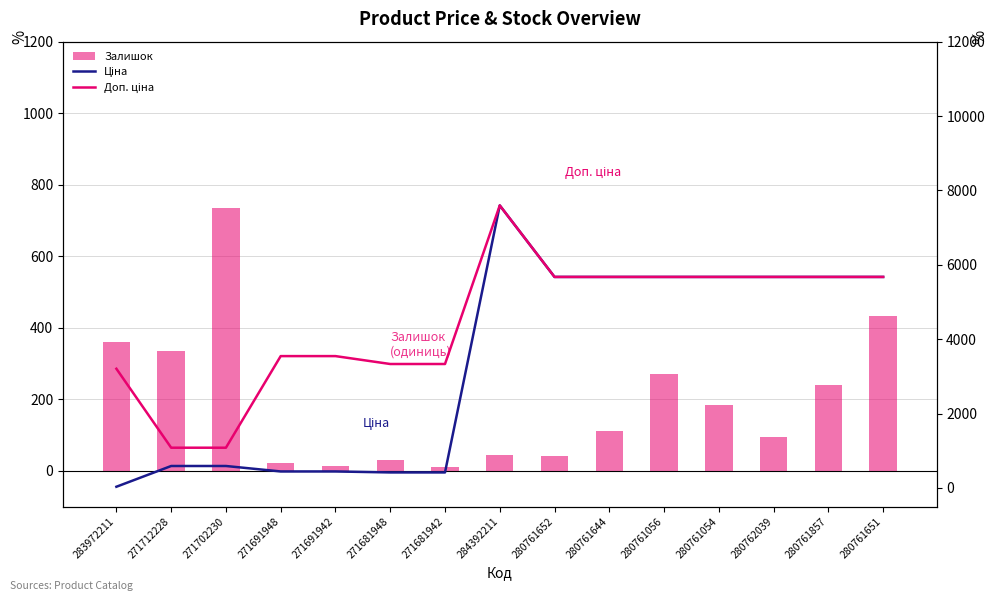

Between 280761056 and 280761054, which series saw the biggest shift?

Залишок